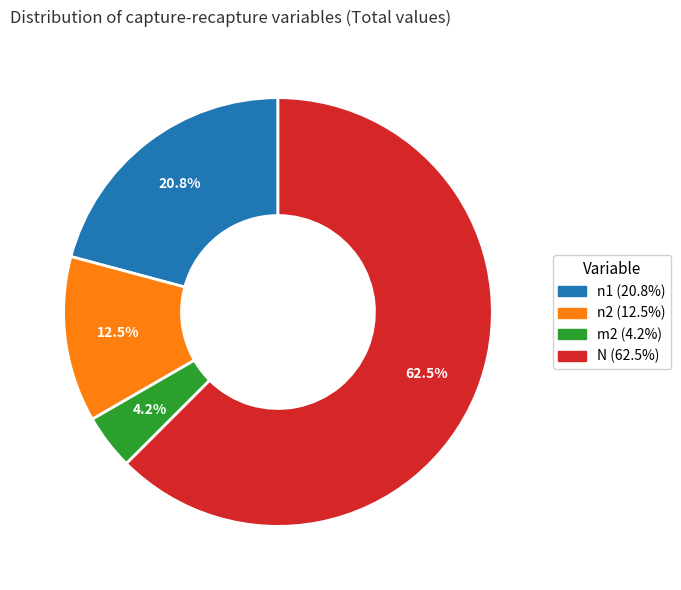

What is the smallest slice in the pie chart?

m2